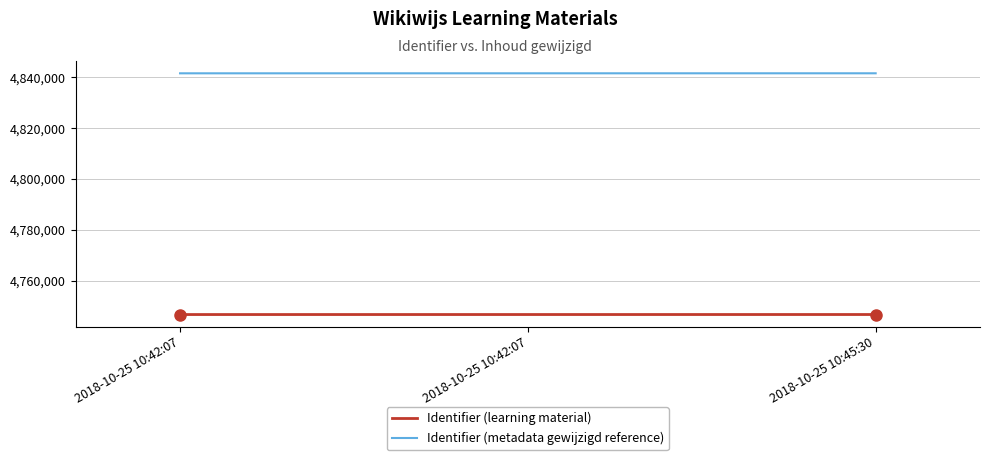

The Identifier (metadata gewijzigd reference) series shows 7339809.8 at 2018-10-25 10:45:30. True or false?

False